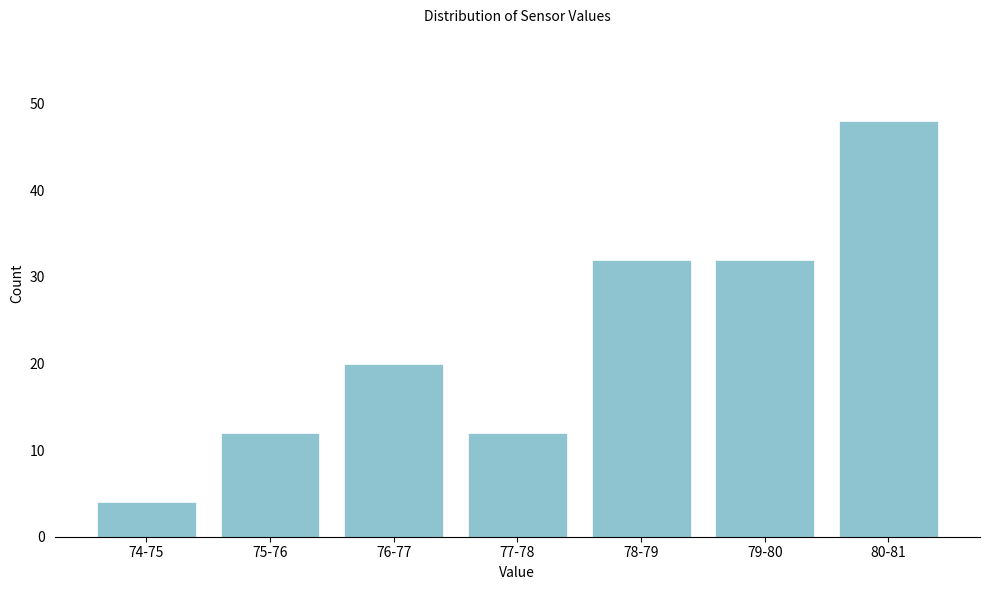

Reading left to right, extract all data points from this chart.

74-75=4	75-76=12	76-77=20	77-78=12	78-79=32	79-80=32	80-81=48